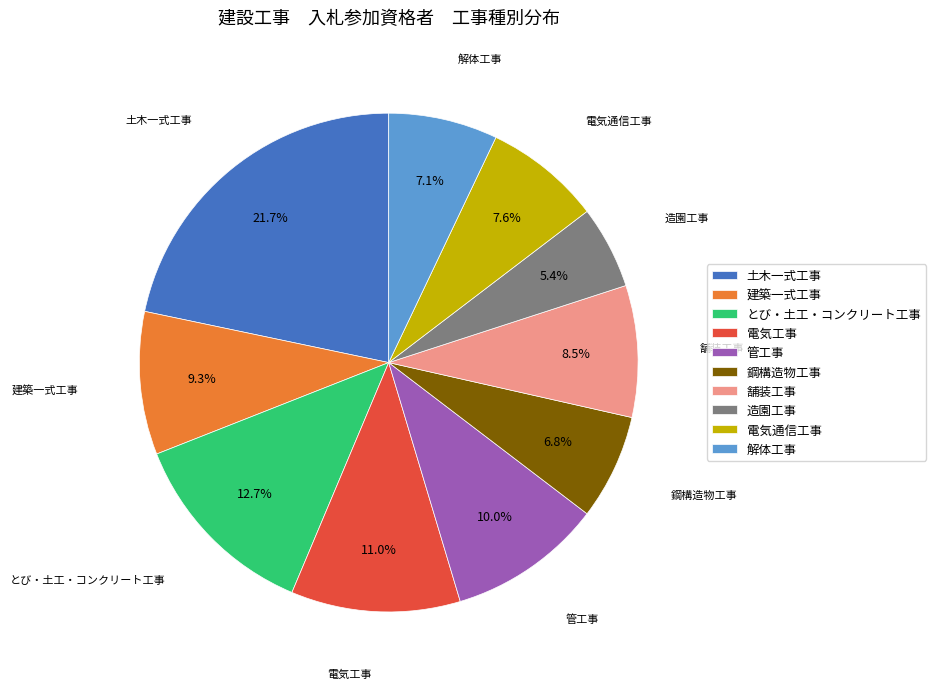

How many slices are in this pie chart?

10